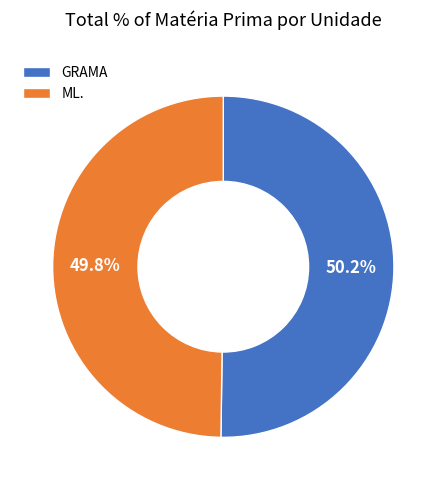

What is the ratio of the value at ML. to the value at GRAMA?

1.0